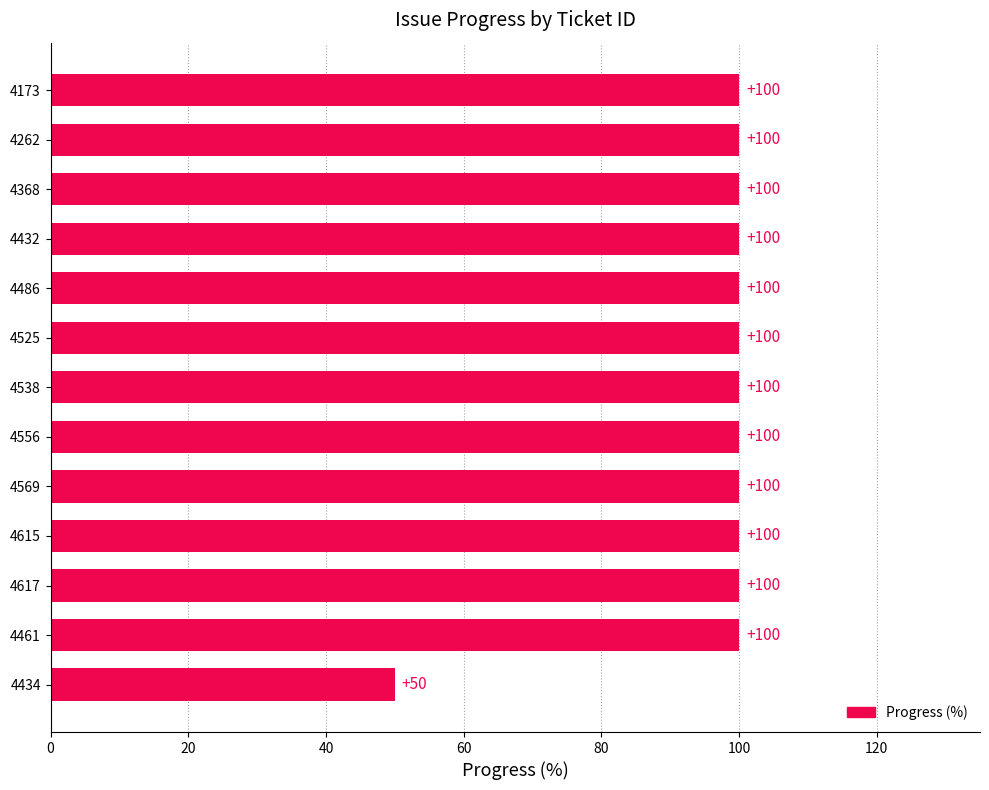

Are the bars horizontal?

Yes